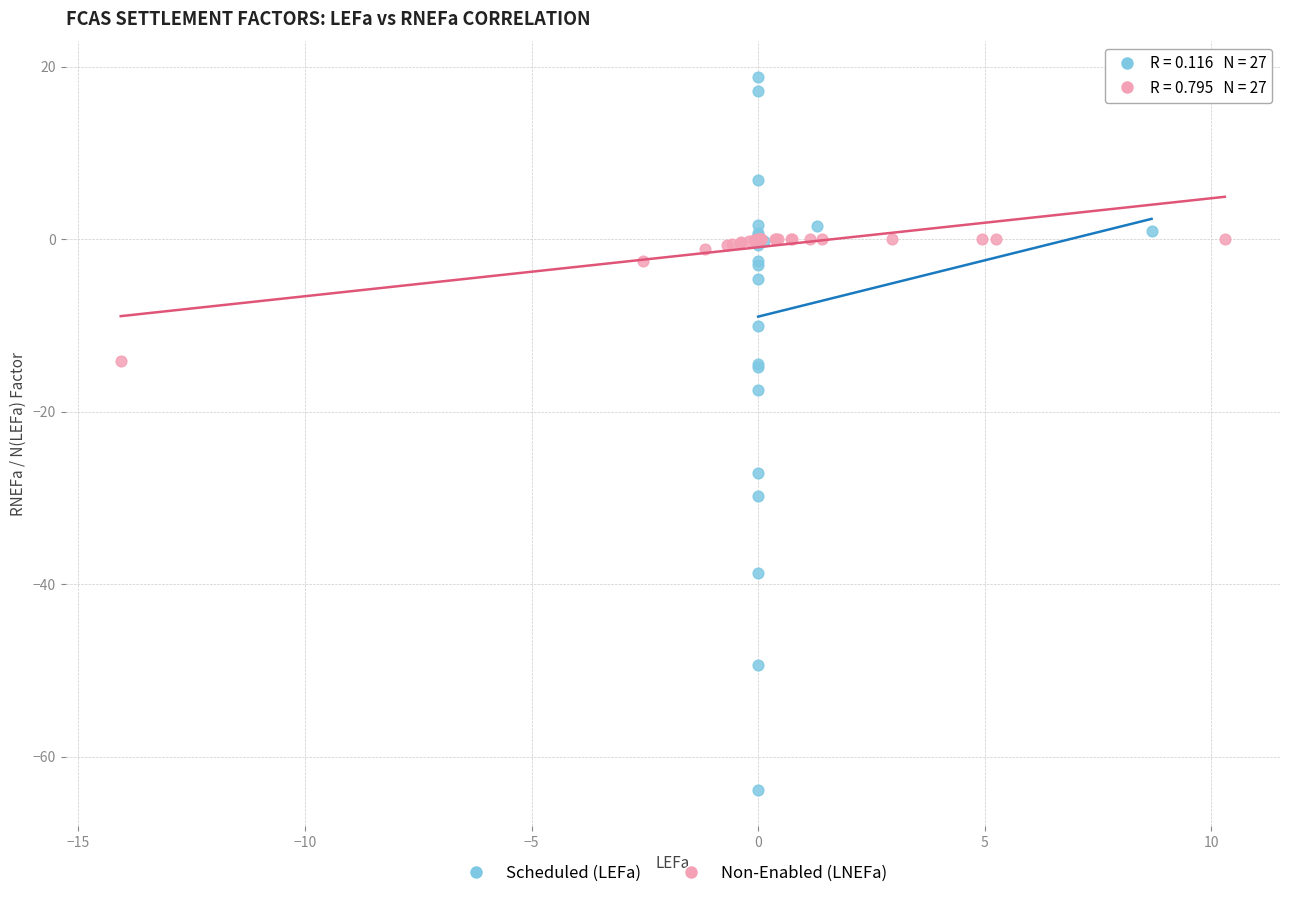

Which series contains the lowest Y value?

Scheduled (LEFa)